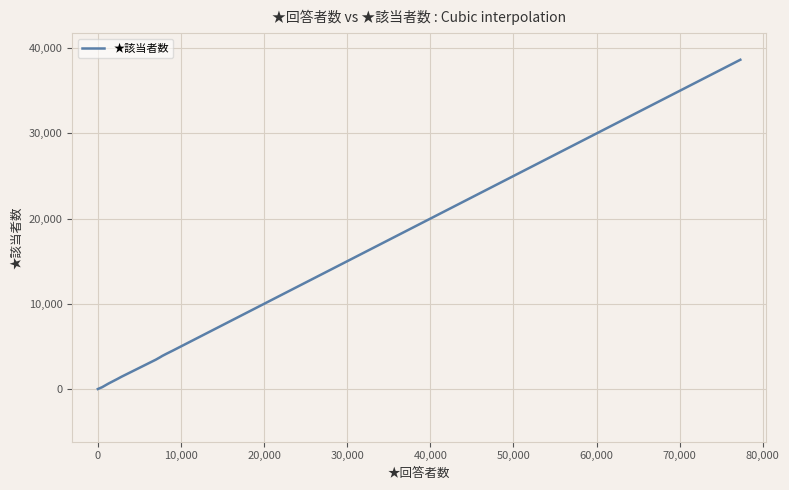

What is the difference between the maximum and minimum values?

38650.0